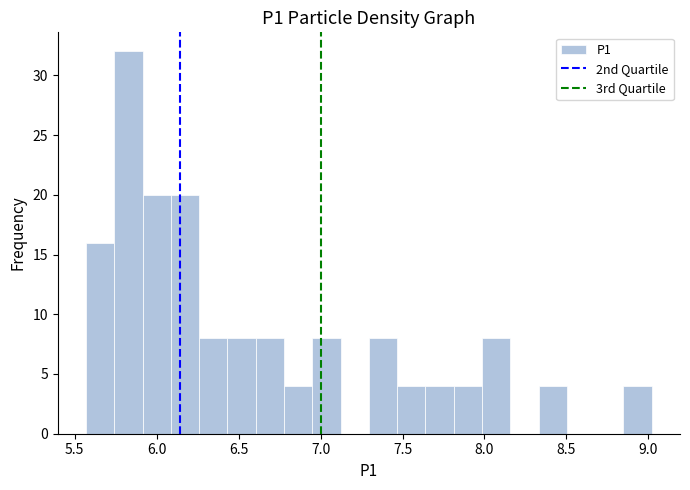

Read against the x-axis, roughly where is the centre of the tallest bar?

5.85